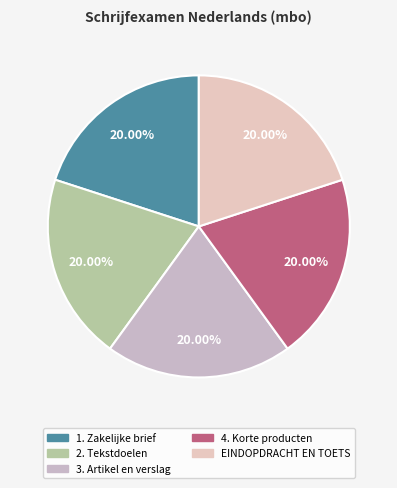

To the nearest percent, what percentage of the pie is 4. Korte producten?

20%